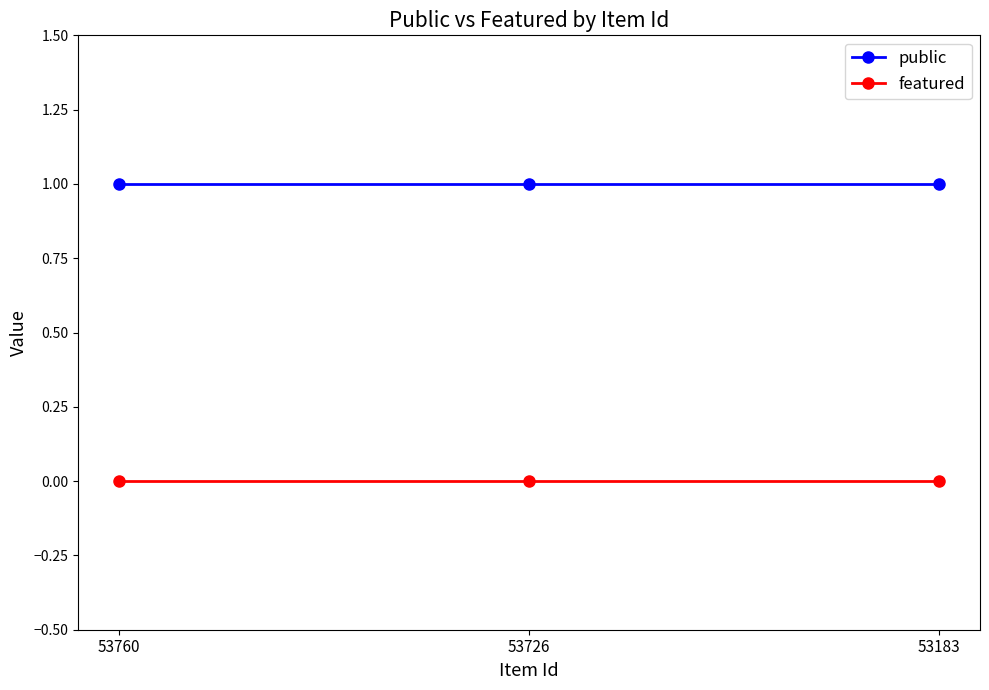

What is the value of the public point at the 3rd from the left?

1